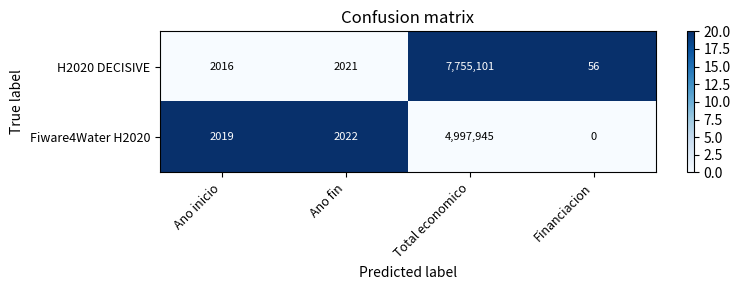

Rank the series at Financiacion from lowest to highest value.

Fiware4Water H2020, H2020 DECISIVE